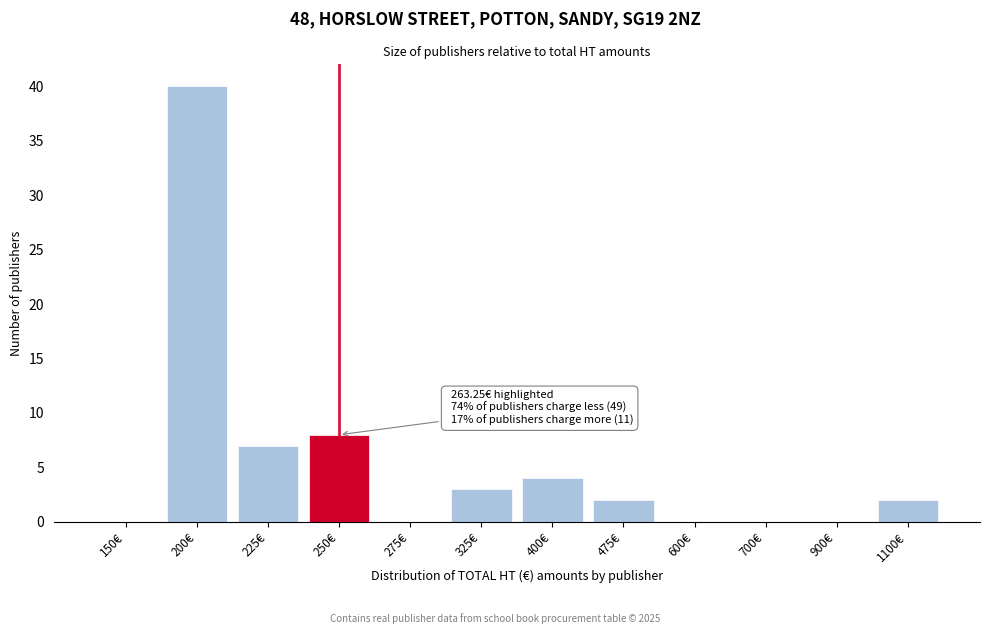

Reading left to right, list all the values displayed in this chart.

150€=0	200€=40	225€=7	250€=8	275€=0	325€=3	400€=4	475€=2	600€=0	700€=0	900€=0	1100€=2